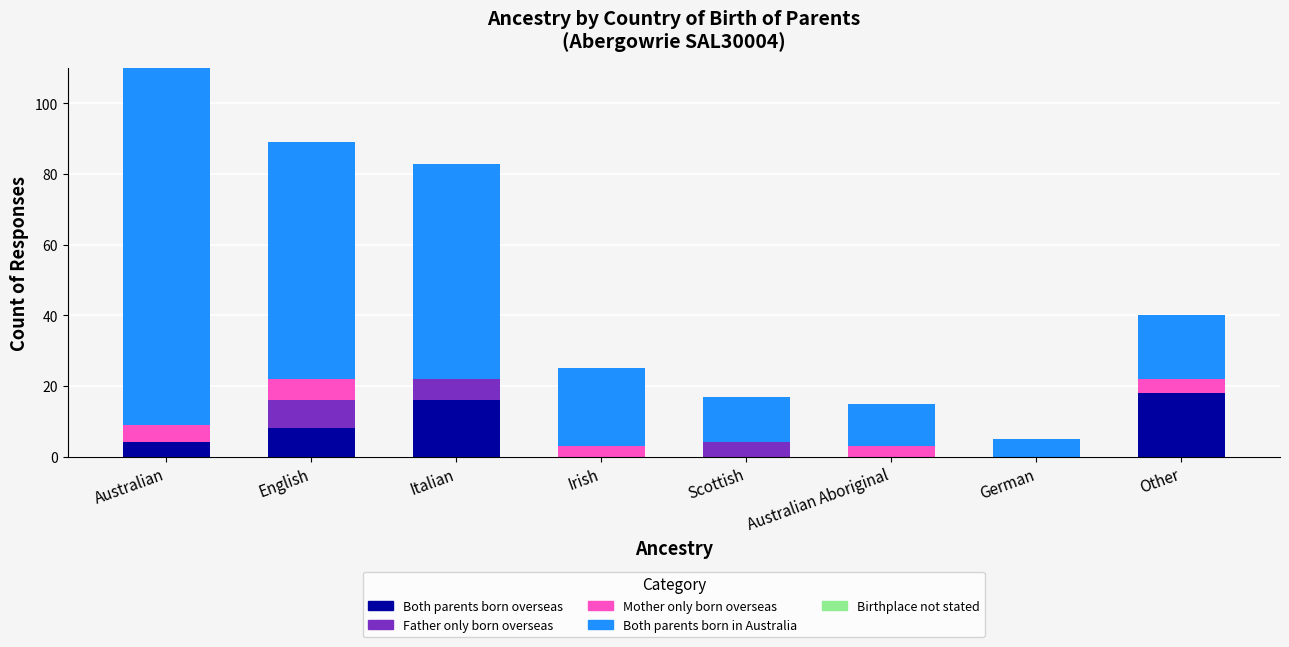

What is the sum of all Both parents born overseas values?

46